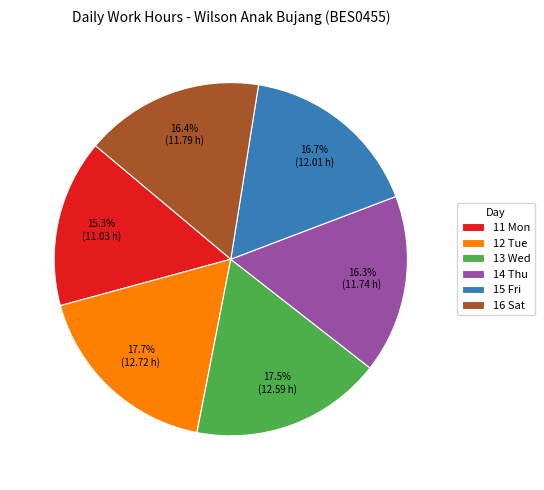

How many slices are in this pie chart?

6